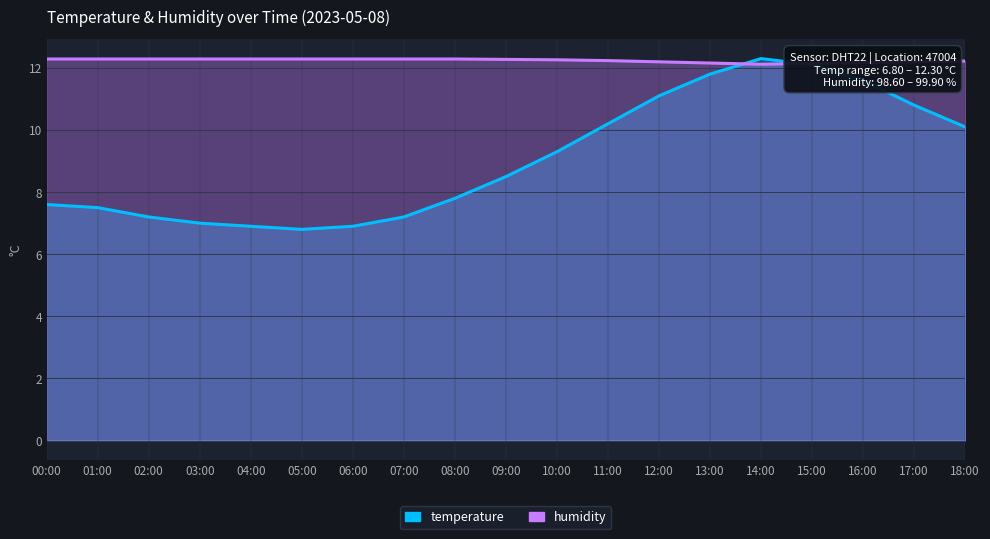

At how many categories does at least one series exceed 9?

19